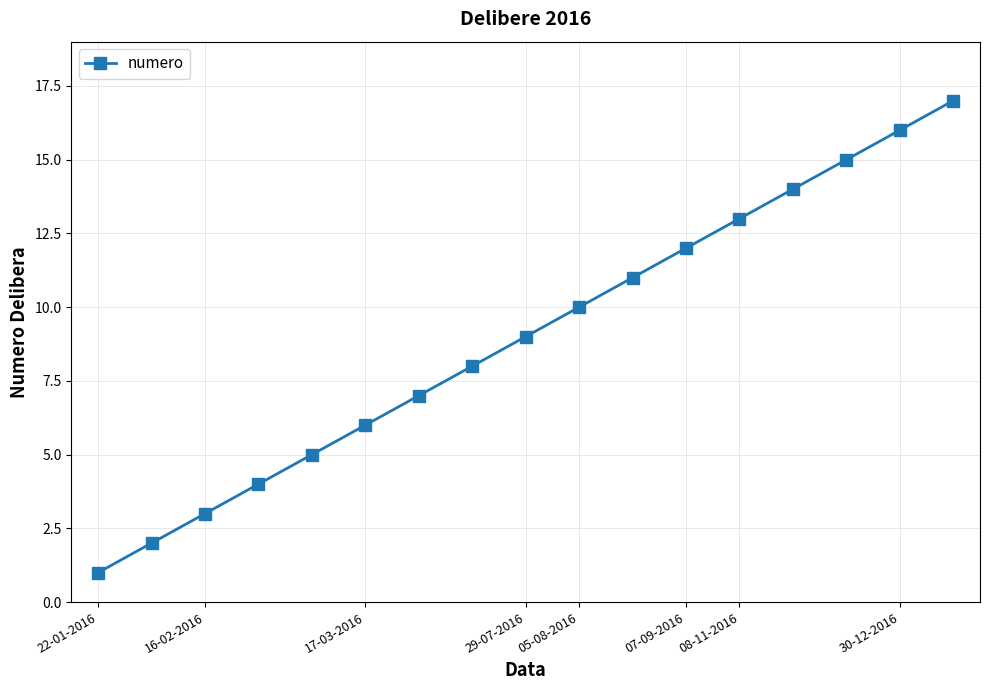

What is the maximum value shown in the chart?

17